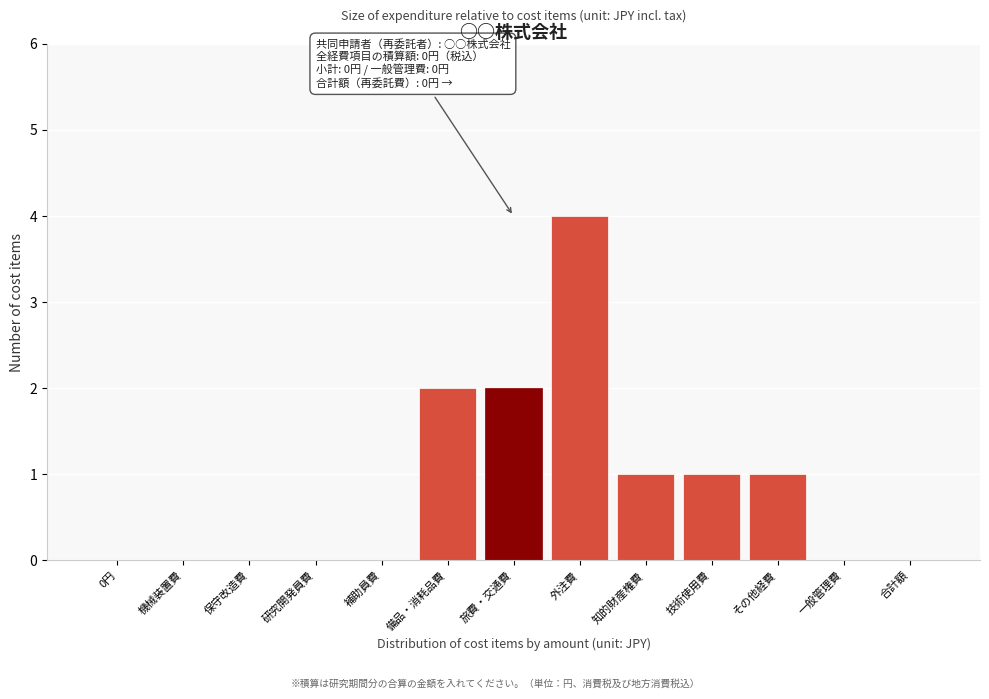

Which label corresponds to the largest value in the chart?

外注費